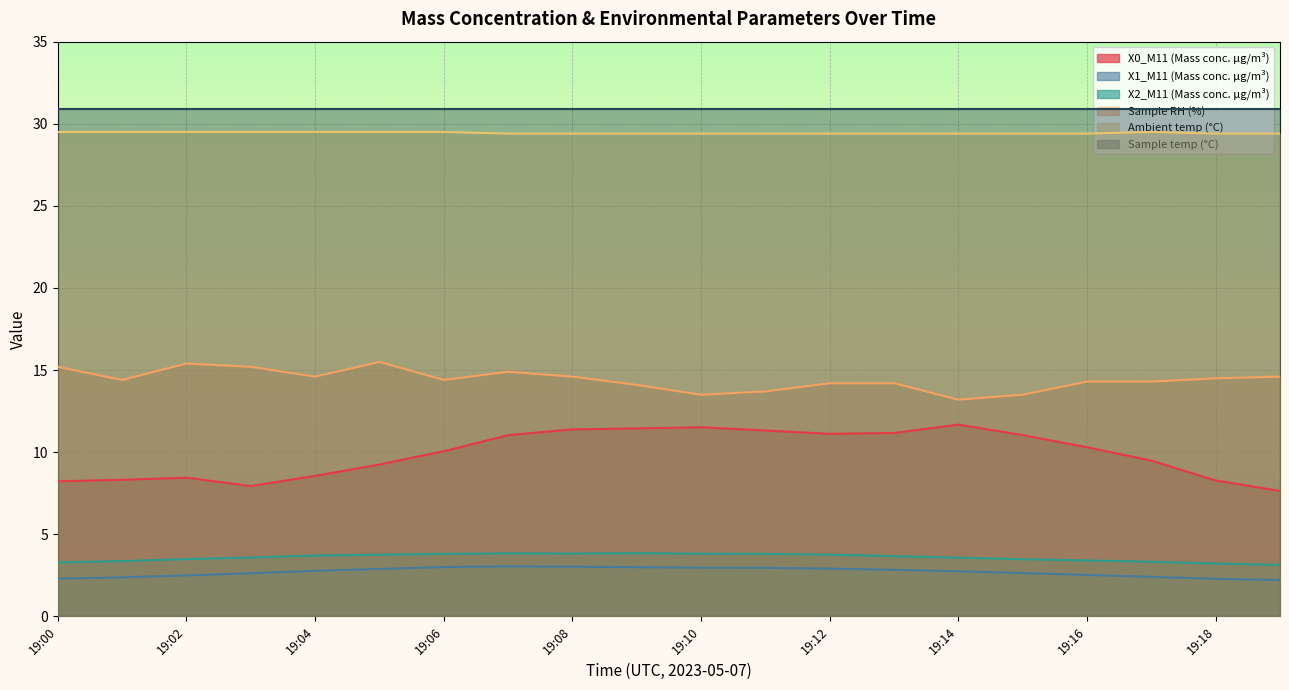

Which category has the lowest value in the X2_M11 (Mass conc. μg/m³) series?

19:19